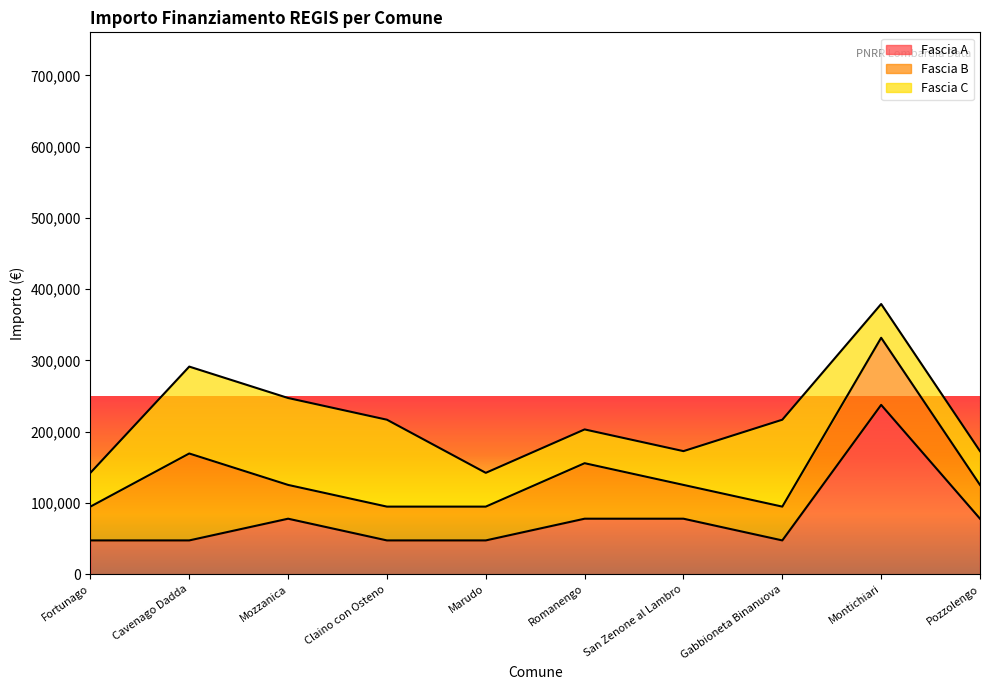

How many lines are shown in the chart?

3